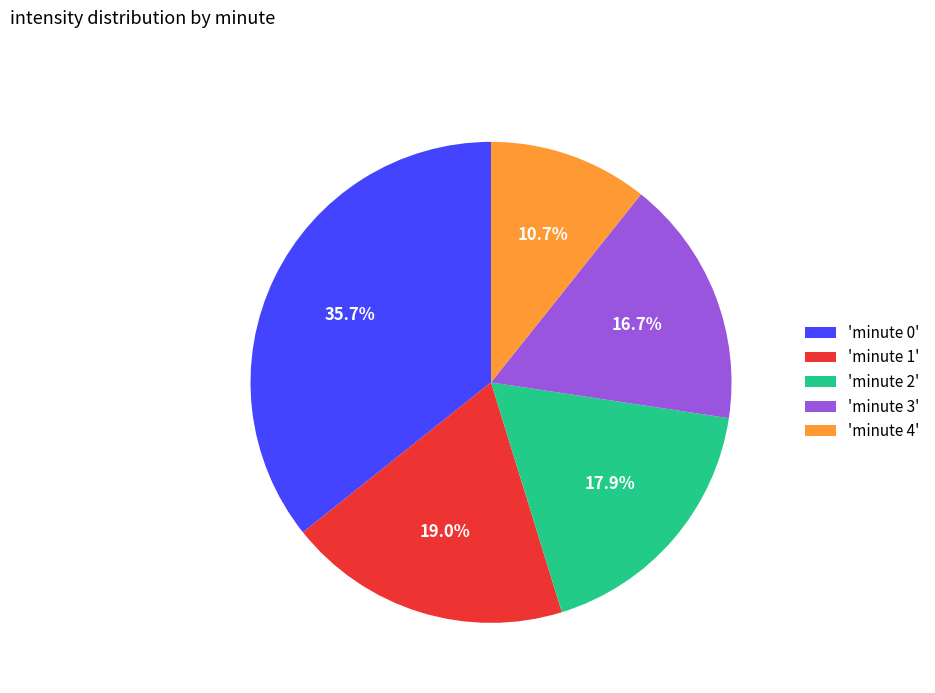

Does 'minute 0' account for over 50% of the chart?

No